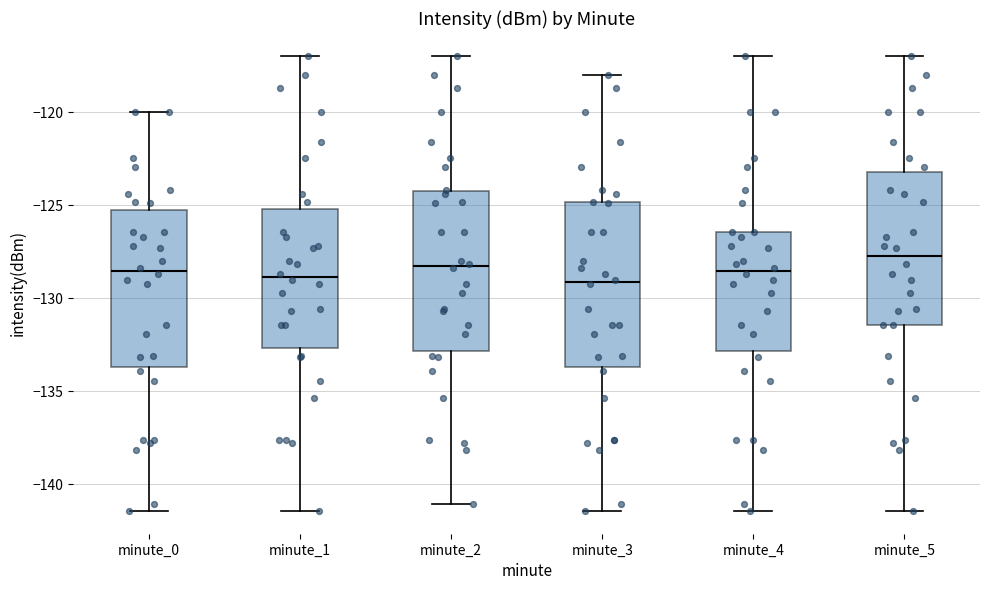

Reading left to right, transcribe this box plot: for each box, give where its median line is, the range the box spans, and where its two whiskers end, as read against the y-axis. The values are not printed on the chart, so give them approximately, as read against the axis.

minute_0: median -128.5, box -133.5 to -125.5, whiskers -141.5 to -120.0
minute_1: median -129.0, box -132.5 to -125.0, whiskers -141.5 to -117.0
minute_2: median -128.5, box -133.0 to -124.0, whiskers -141.0 to -117.0
minute_3: median -129.0, box -133.5 to -125.0, whiskers -141.5 to -118.0
minute_4: median -128.5, box -133.0 to -126.5, whiskers -141.5 to -117.0
minute_5: median -127.5, box -131.5 to -123.0, whiskers -141.5 to -117.0